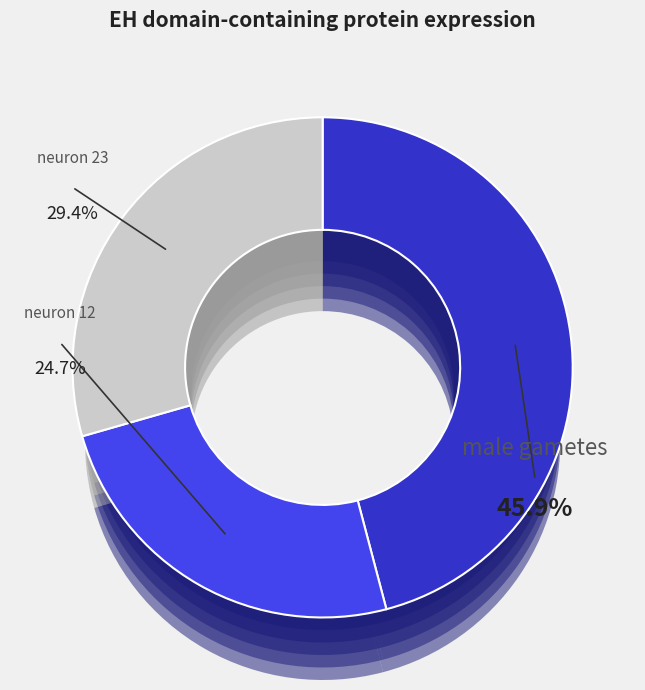

To the nearest percent, what portion does neuron 23 represent?

29%